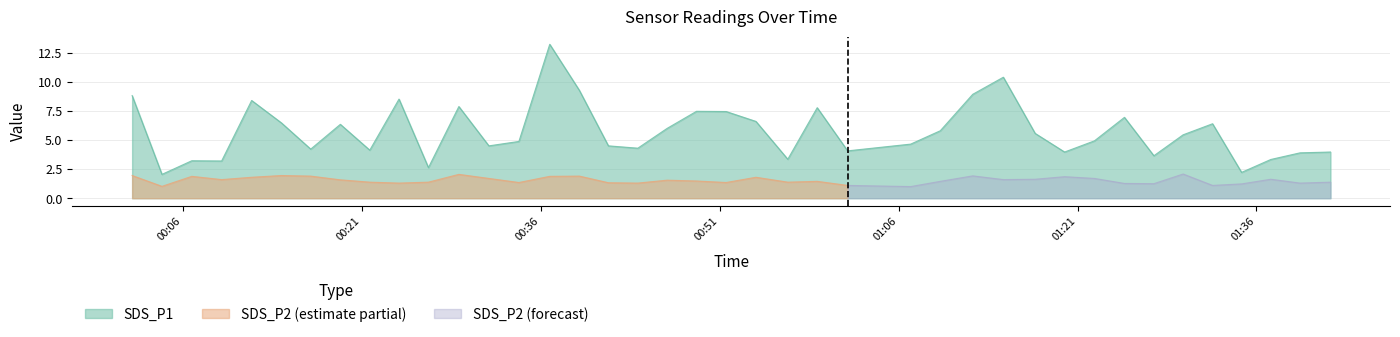

What is the difference between the second highest and second lowest values in the SDS_P1 series?

8.2